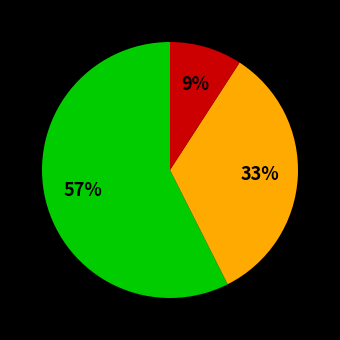

Is there a majority slice in this chart?

Yes